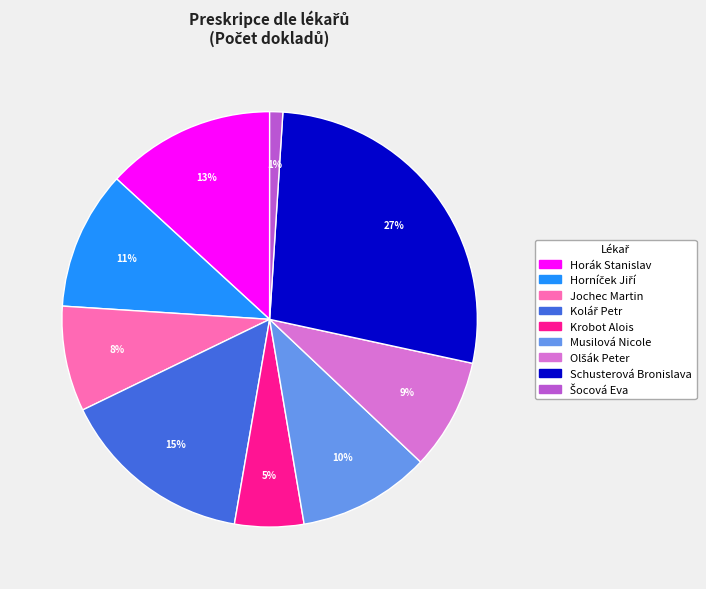

Which category has the biggest portion of the pie?

Schusterová Bronislava